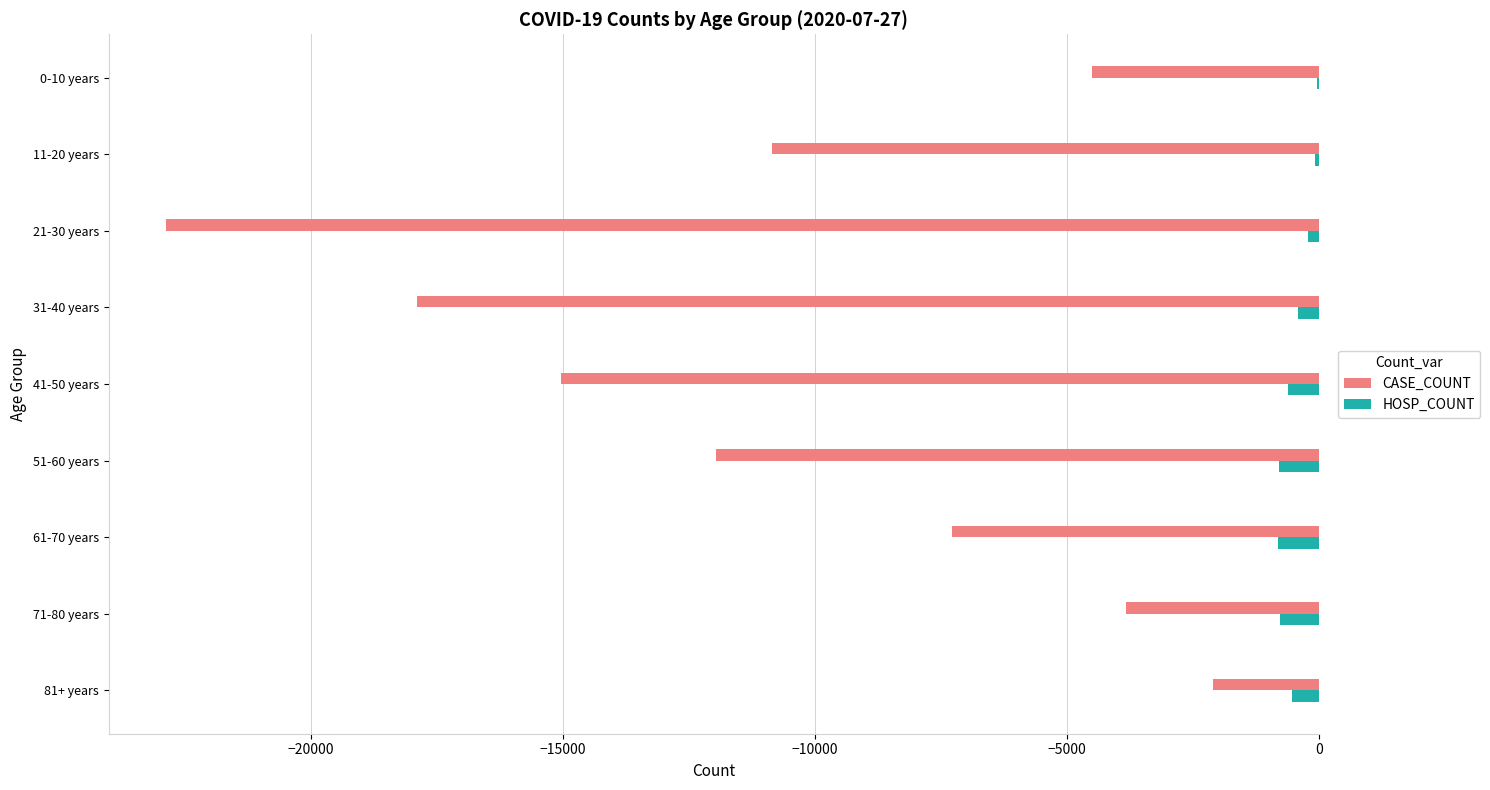

Which series has the widest spread of values?

CASE_COUNT